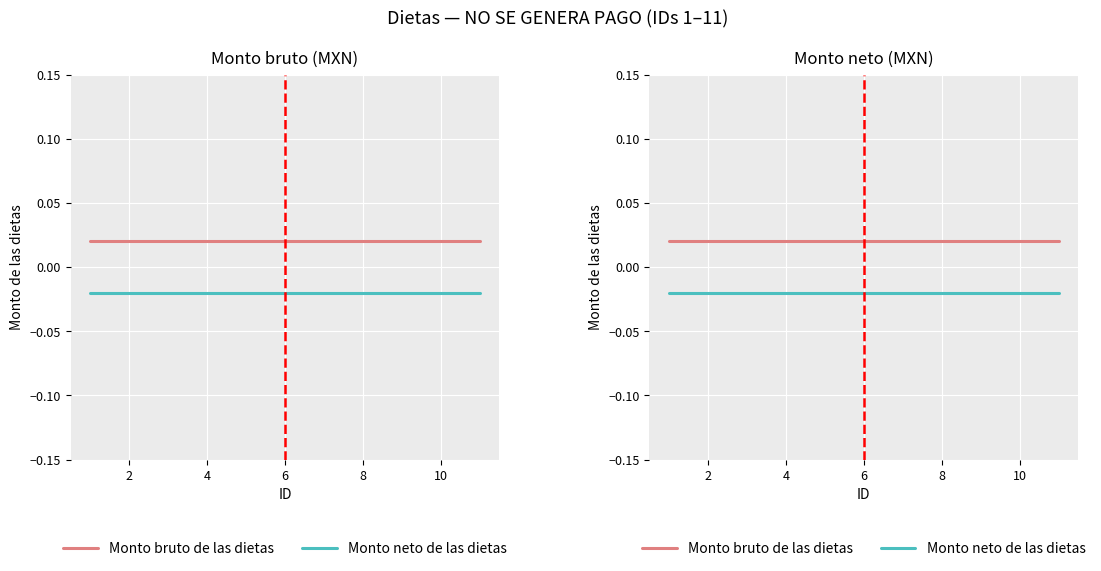

True or false: Monto bruto de las dietas and Monto neto de las dietas intersect in this chart.

False